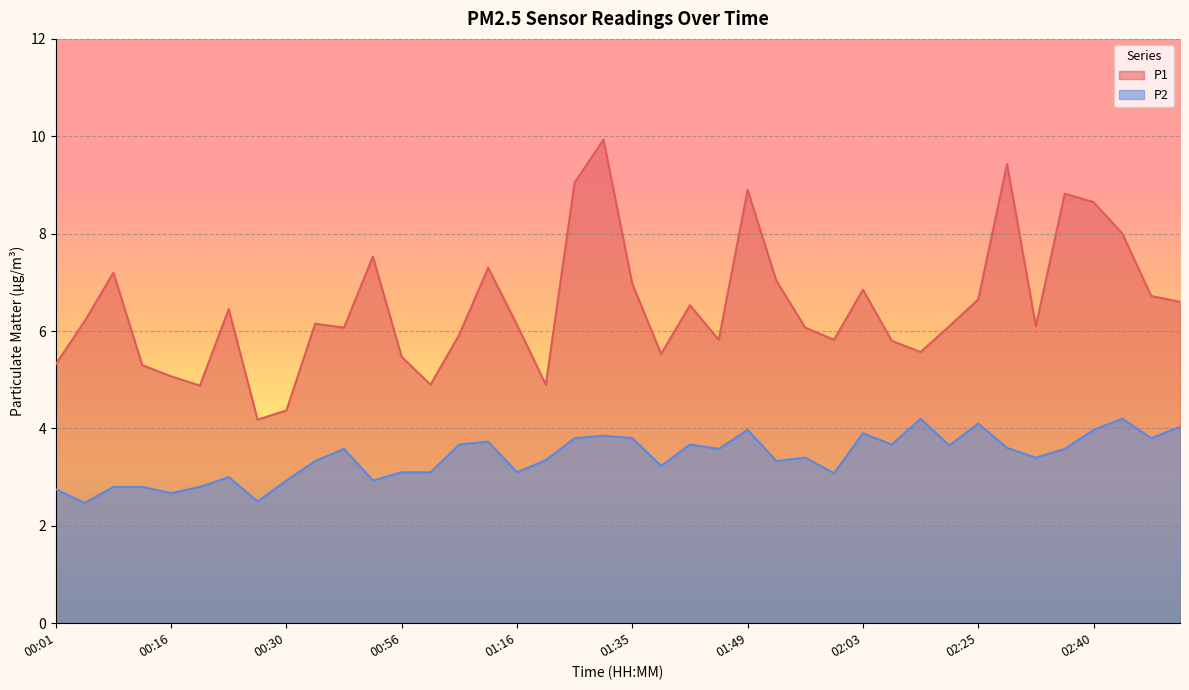

Reading left to right, what are all the values shown in this chart?

P1: 5.3	6.2	7.2	5.3	5.1	4.9	6.5	4.2	4.4	6.2	6.1	7.5	5.5	4.9	5.9	7.3	6.1	4.9	9.1	9.9	7.0	5.5	6.5	5.8	8.9	7.0	6.1	5.8	6.8	5.8	5.6	6.1	6.7	9.4	6.1	8.8	8.7	8.0	6.7	6.6
P2: 2.8	2.5	2.8	2.8	2.7	2.8	3.0	2.5	2.9	3.3	3.6	2.9	3.1	3.1	3.7	3.7	3.1	3.4	3.8	3.9	3.8	3.2	3.7	3.6	4.0	3.3	3.4	3.1	3.9	3.7	4.2	3.6	4.1	3.6	3.4	3.6	4.0	4.2	3.8	4.0